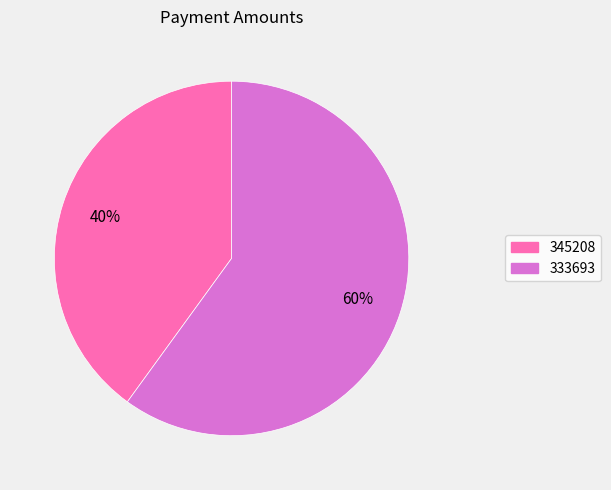

To the nearest percent, what portion does 345208 represent?

40%